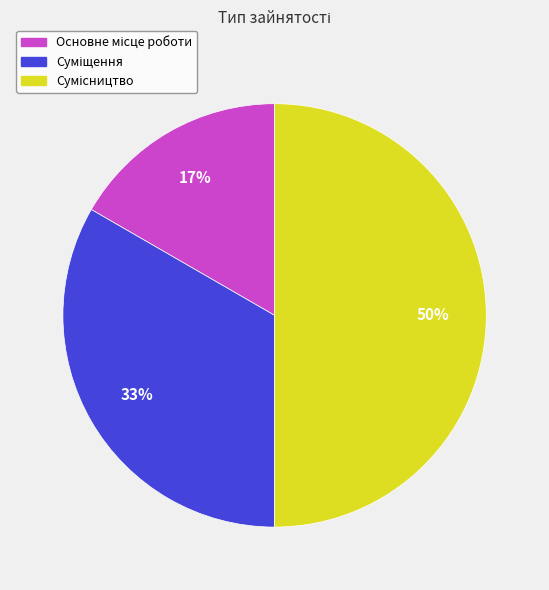

To the nearest percent, what is the average slice percentage?

33%